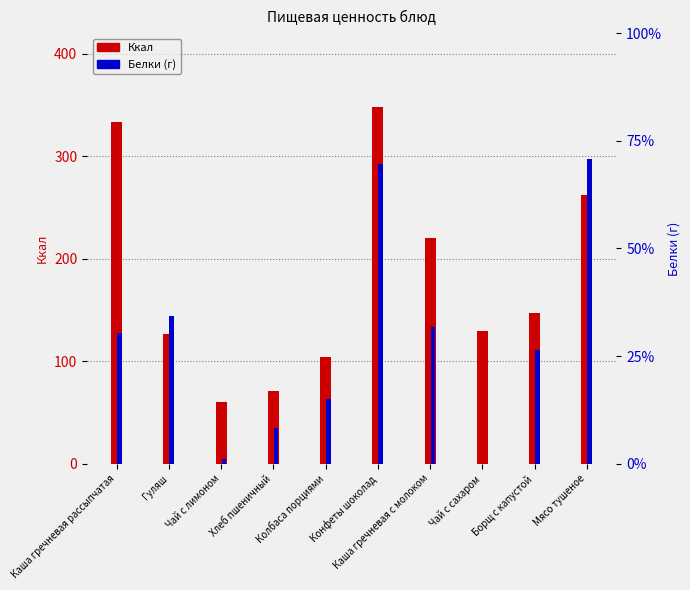

Between Каша гречневая рассыпчатая and Гуляш, which series saw the biggest shift?

Ккал